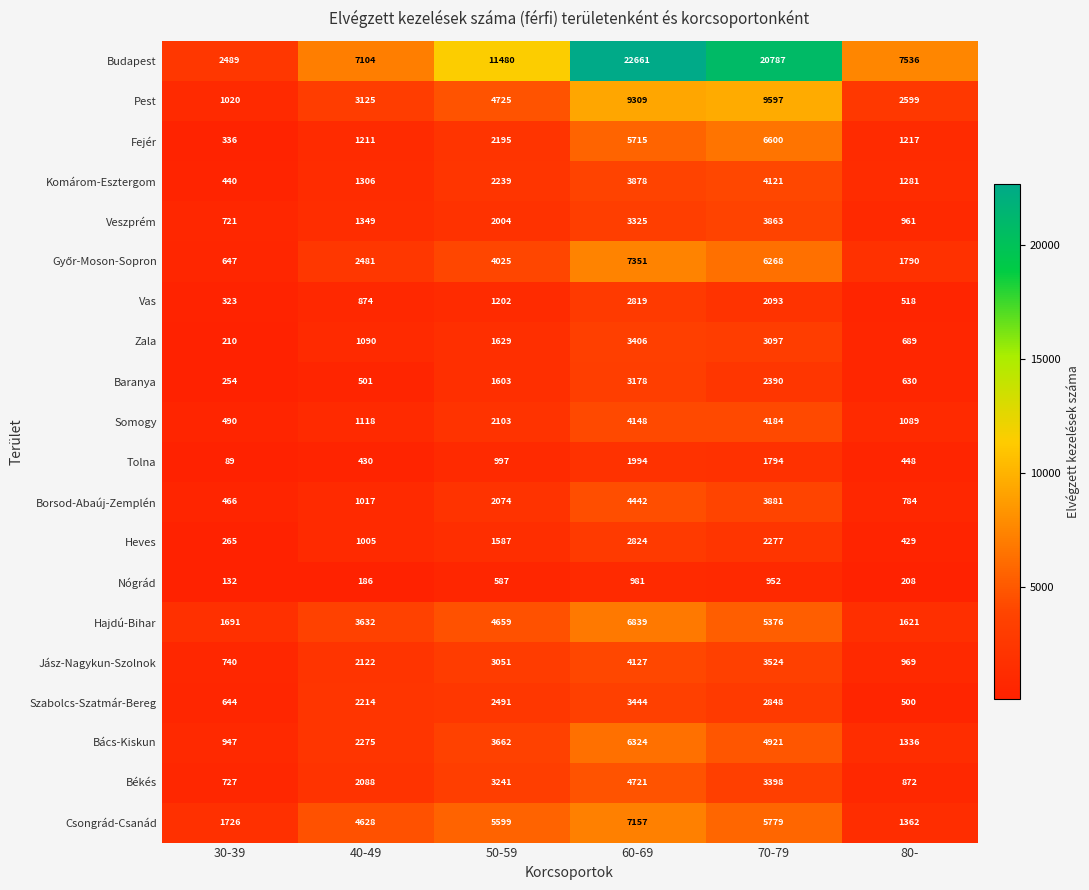

What is the sum of all Jász-Nagykun-Szolnok values?

14533